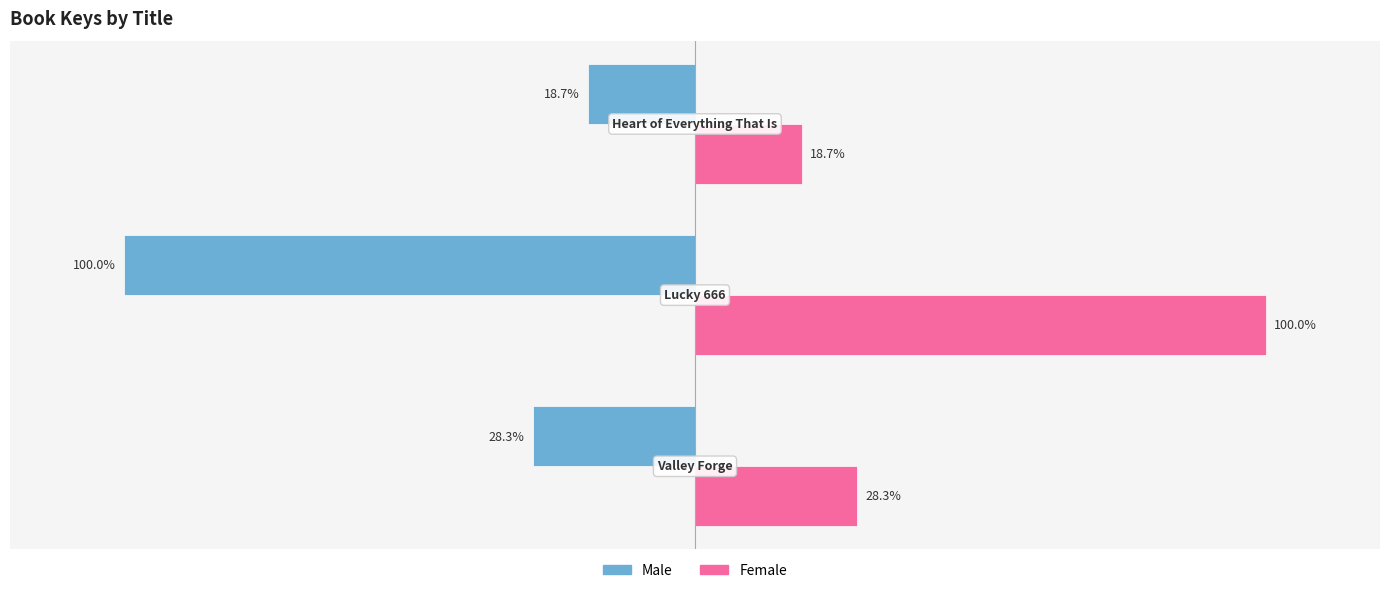

List the series in order of their peak value, lowest first.

Male, Female